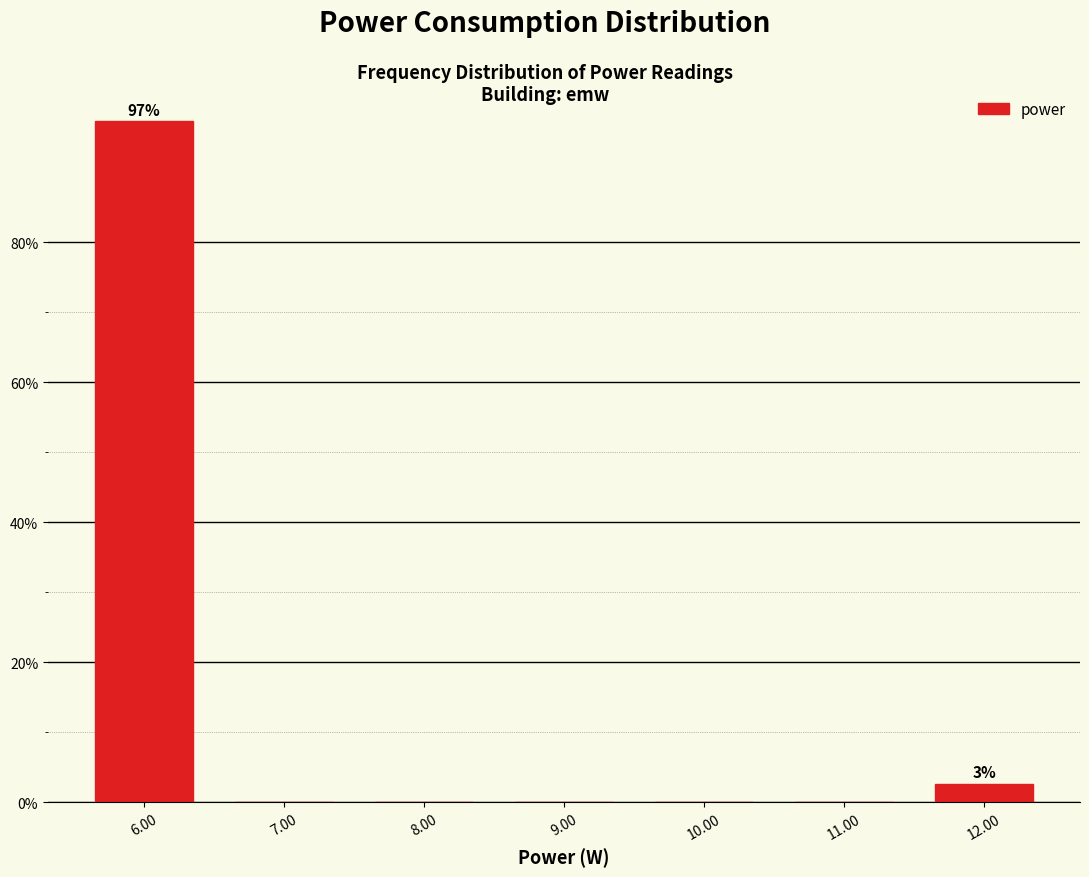

Which range on the x-axis has the tallest bar?

5.5 to 6.5